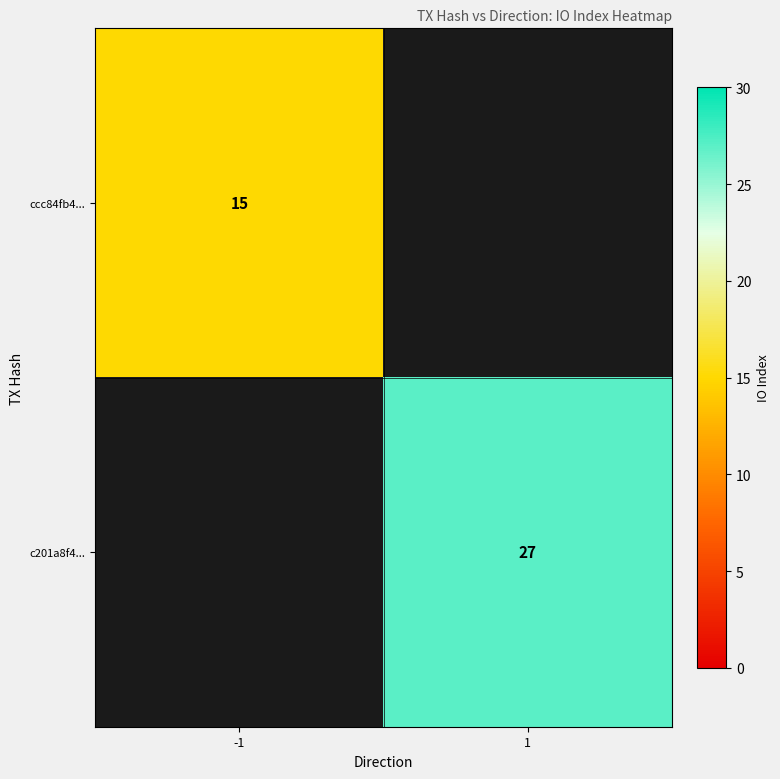

What is the smallest value displayed?

15.0